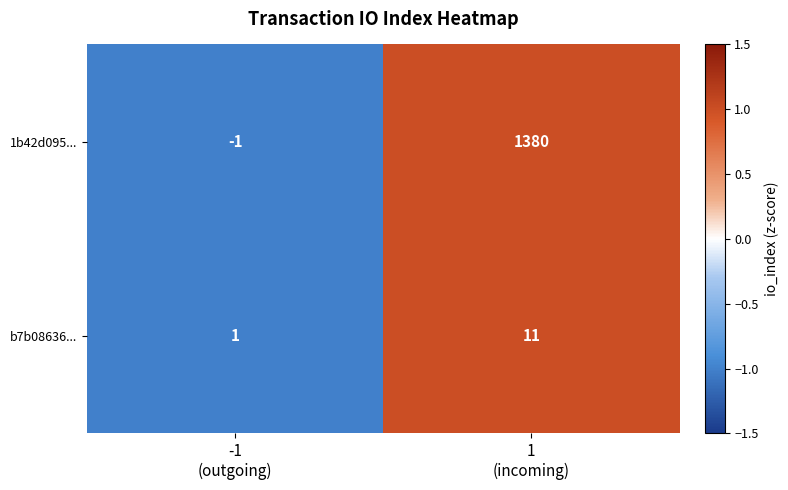

Which series has the largest total across all categories?

1b42d095...